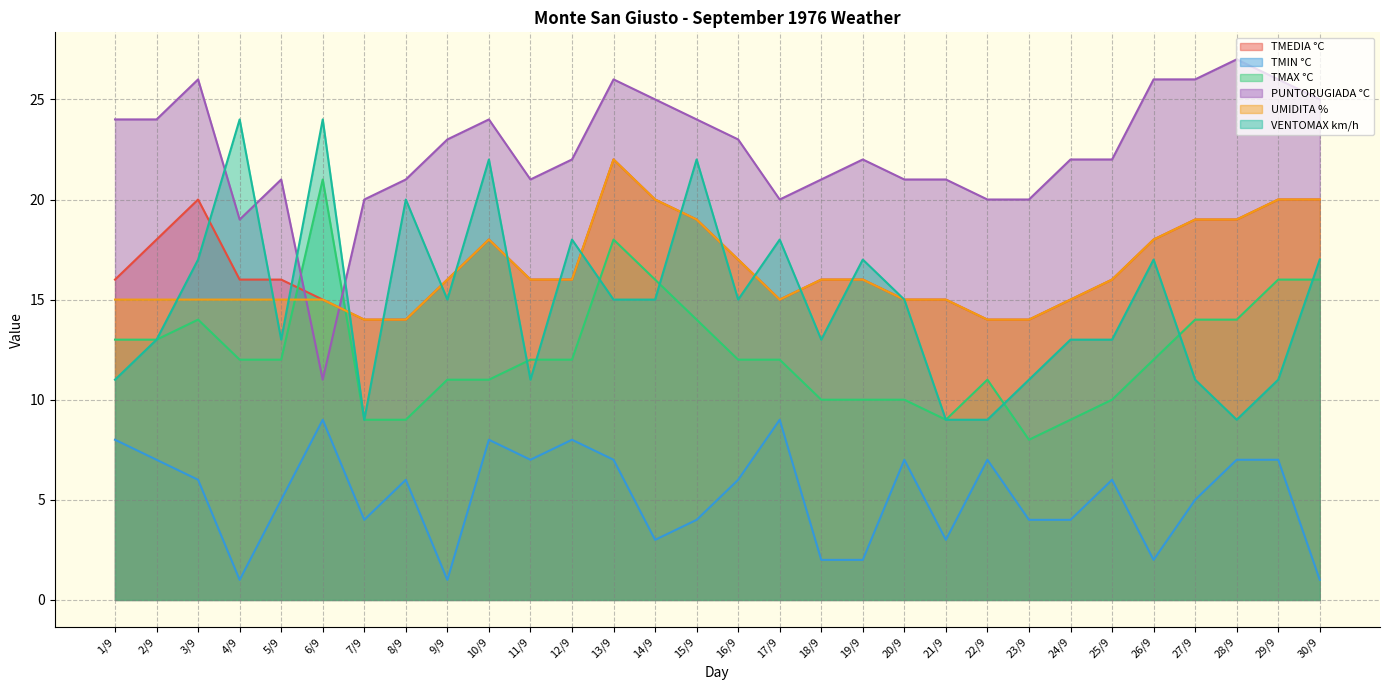

At how many categories does at least one series exceed 3?

30